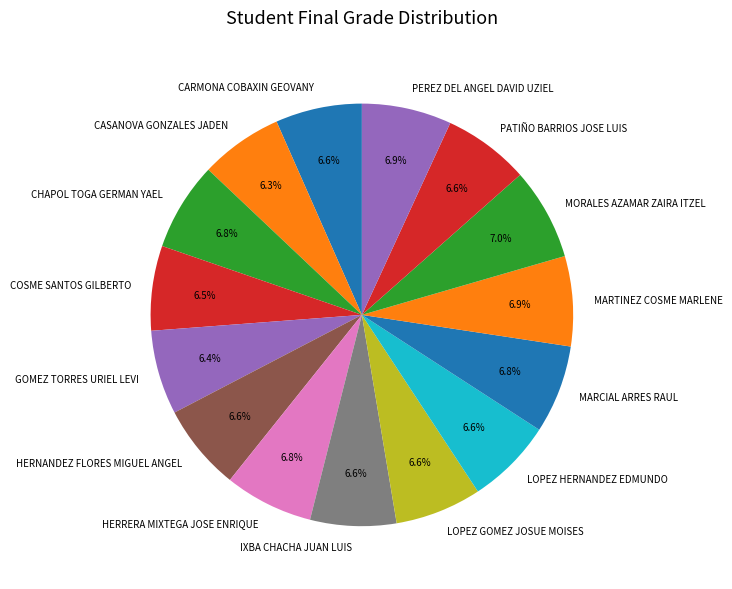

Approximately how many times larger is the value at HERNANDEZ FLORES MIGUEL ANGEL compared to PEREZ DEL ANGEL DAVID UZIEL?

1.0